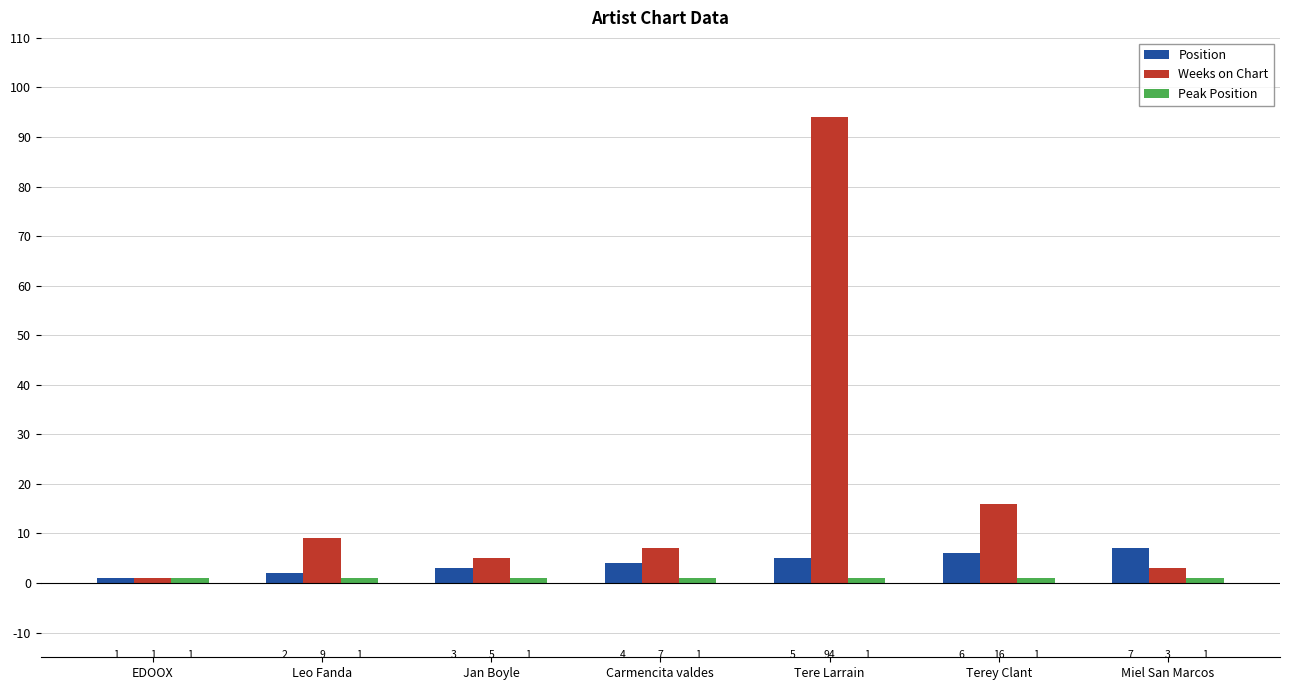

What is the label of the 1st bar from the left?

EDOOX